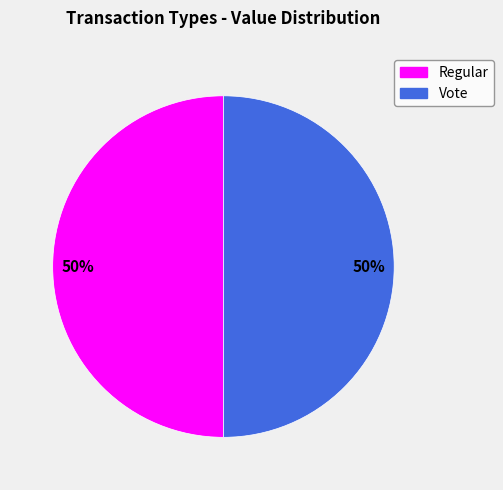

To the nearest percent, what is the combined percentage of Vote and Regular?

100%